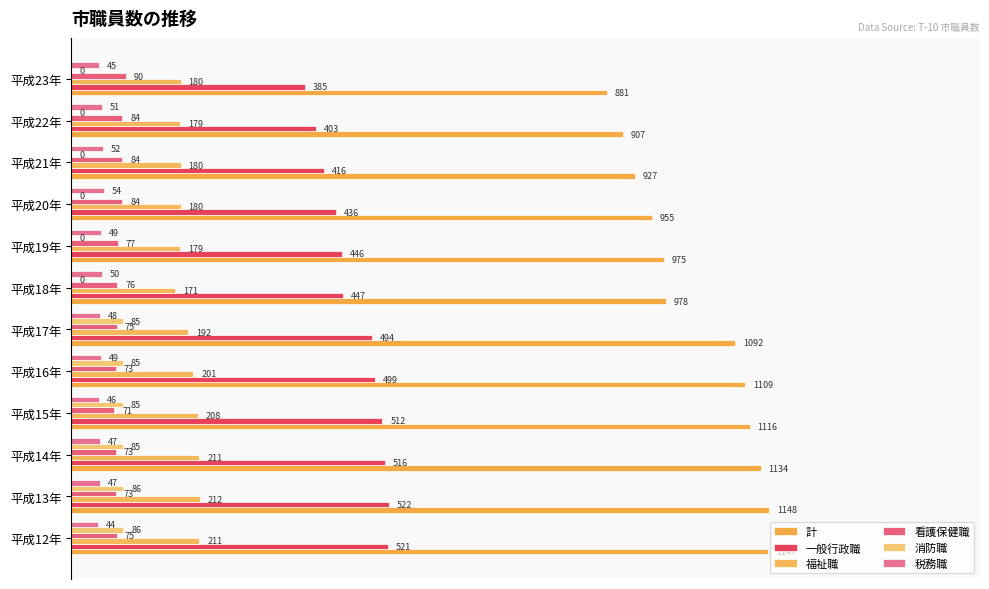

Which series has the widest spread of values?

計